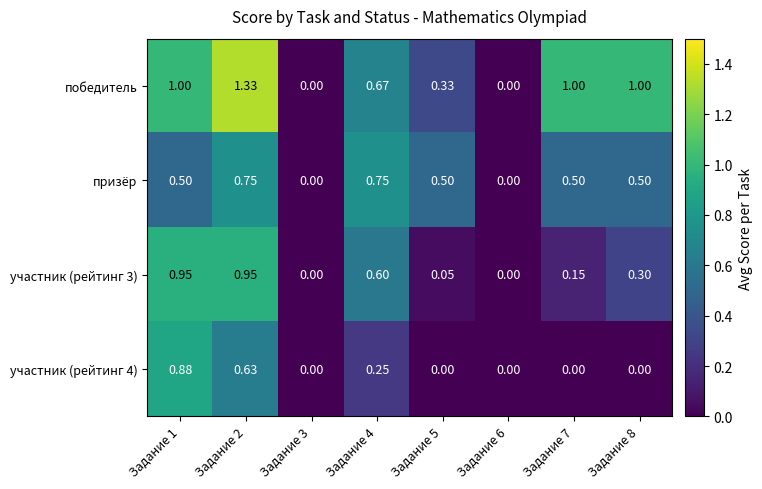

Which series has the largest total across all categories?

победитель